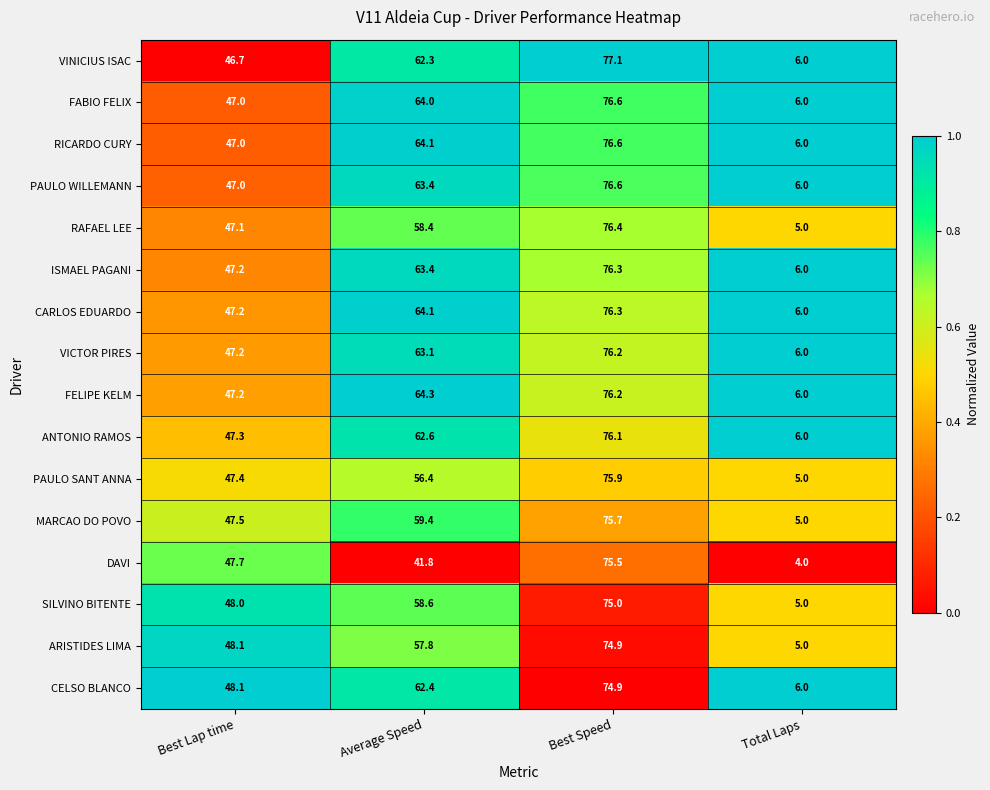

How many data points does each series have?

4